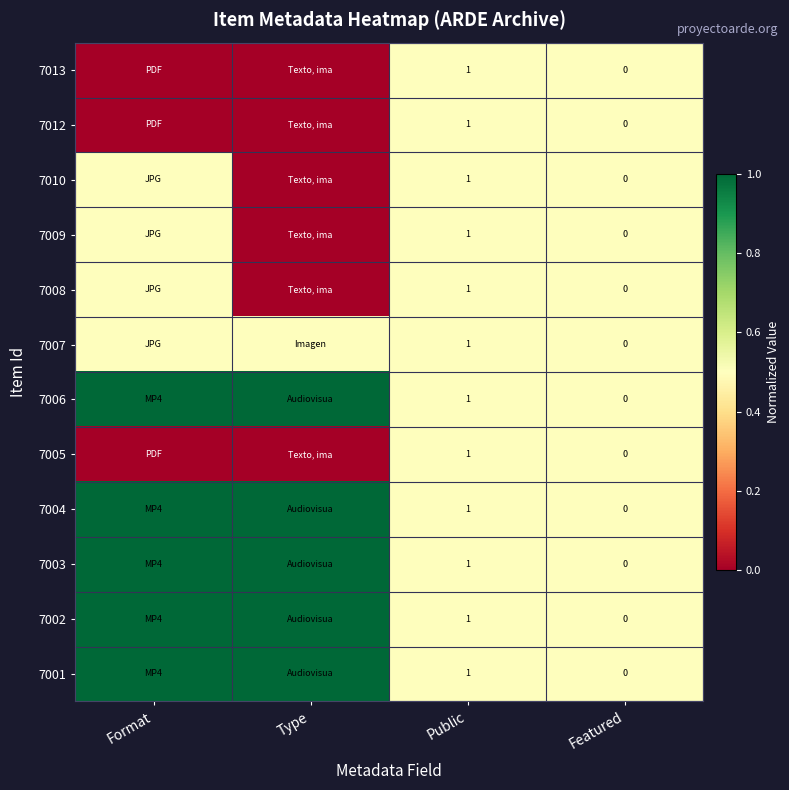

The 7002 series shows 1.0 at Public. True or false?

True